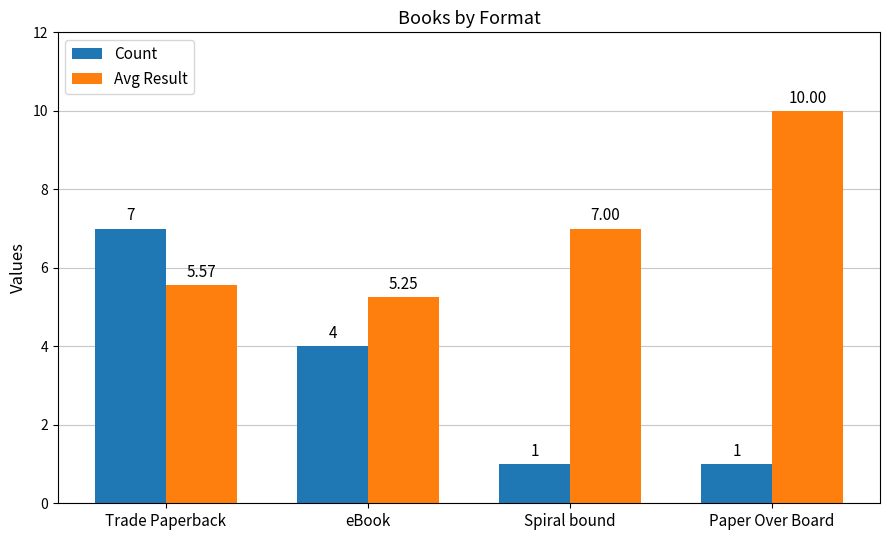

Rank the series at Paper Over Board from lowest to highest value.

Count, Avg Result